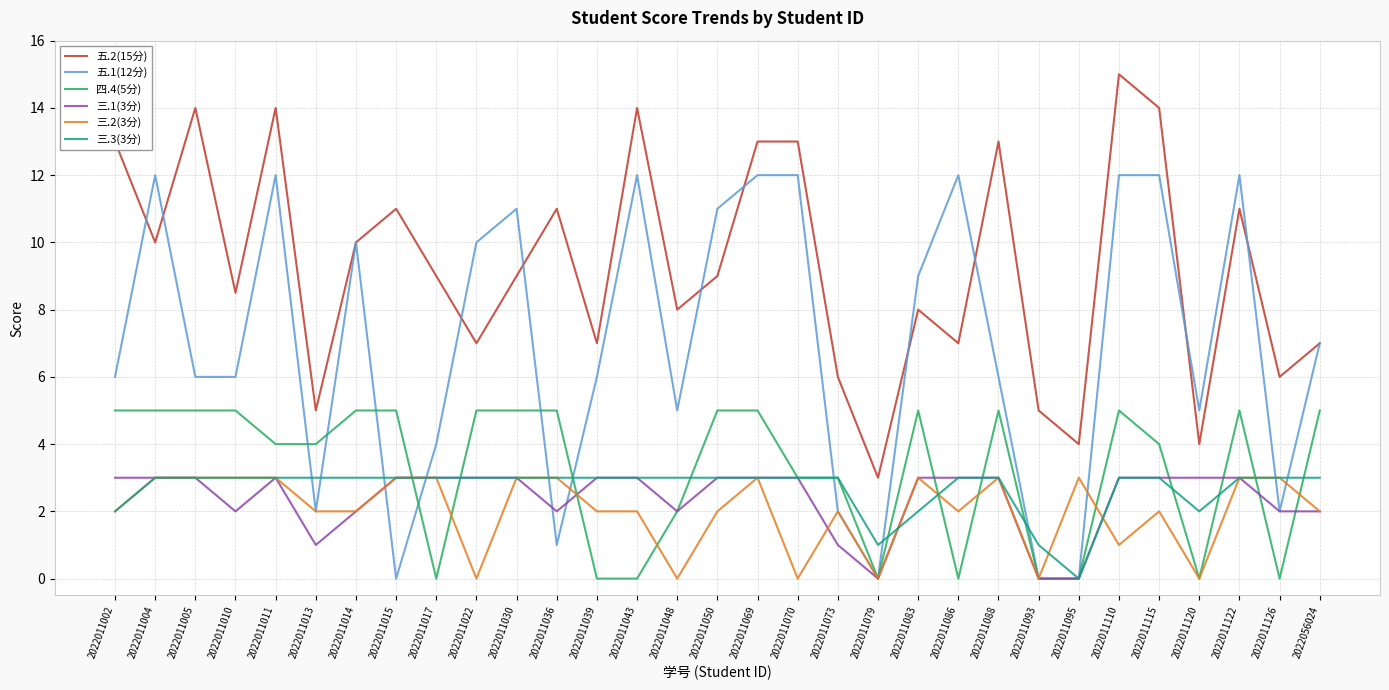

What is the total value across all series at 2022011088?

33.0